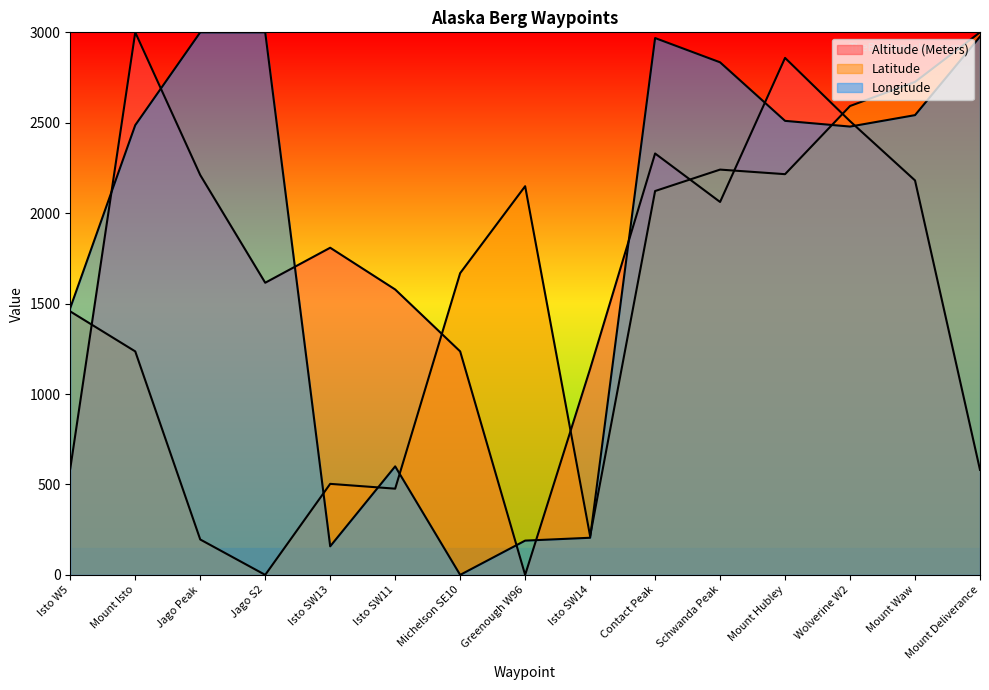

What is the maximum value for Altitude (Meters)?

3000.0